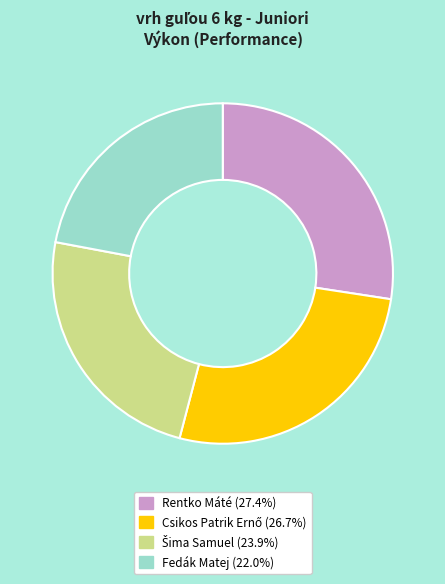

What is the smallest slice in the pie chart?

Fedák Matej